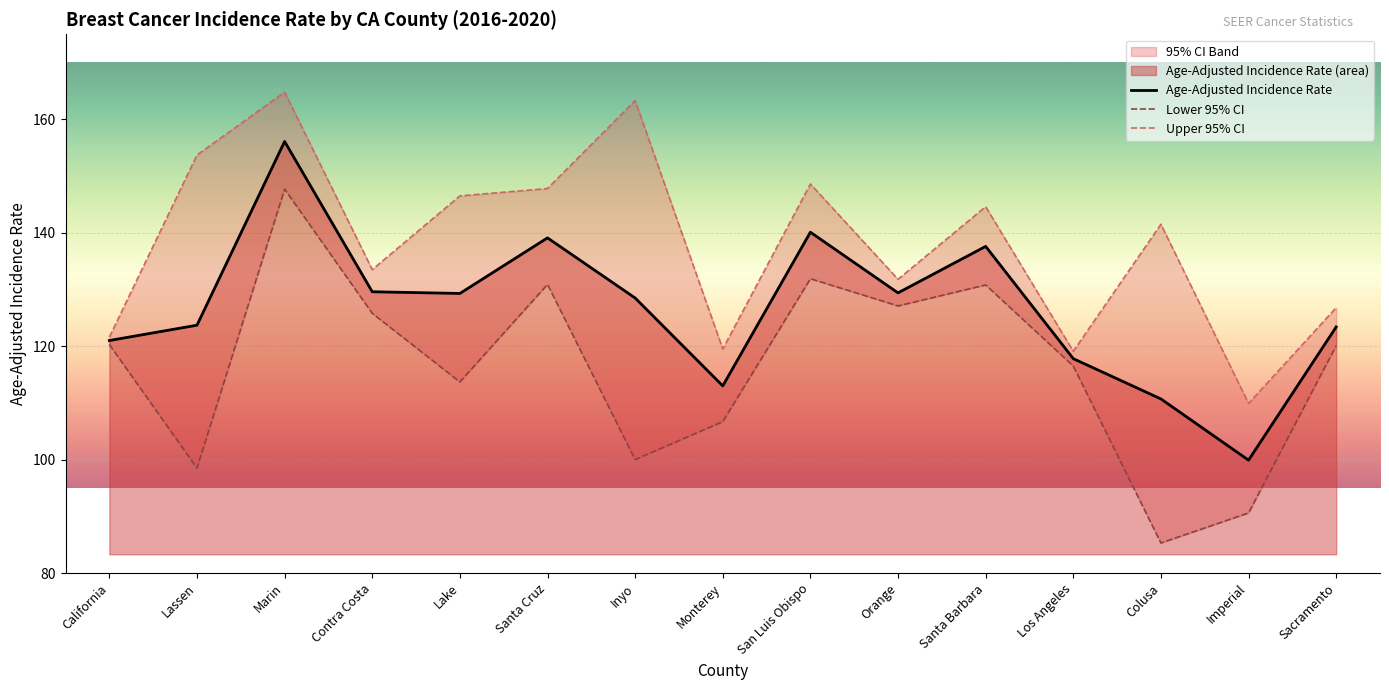

What is the sum of all Age-Adjusted Incidence Rate values?

1899.2